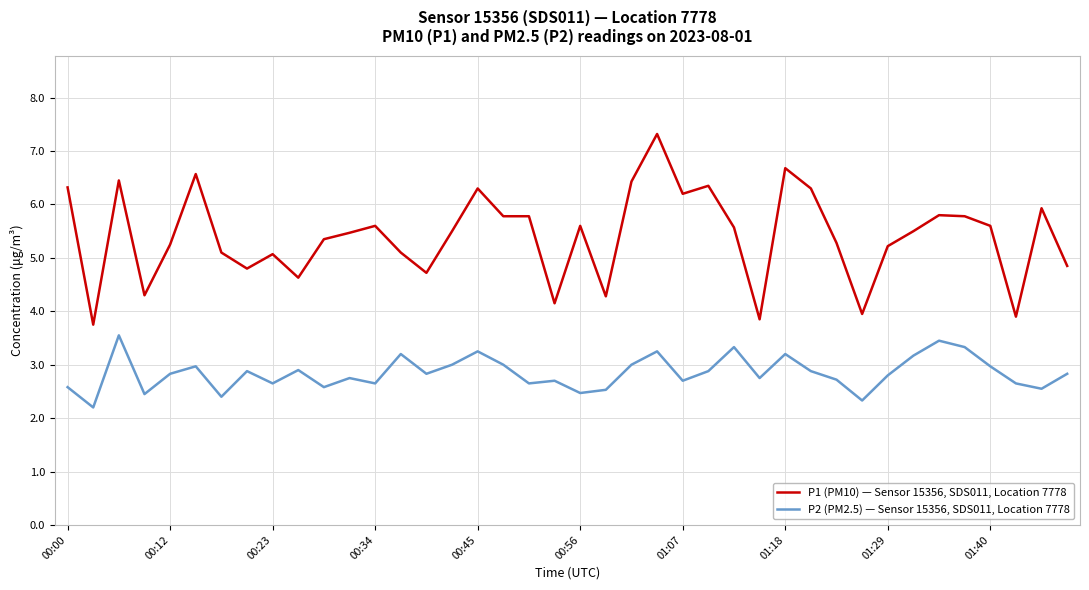

True or false: P2 (PM2.5) — Sensor 15356, SDS011, Location 7778 and P1 (PM10) — Sensor 15356, SDS011, Location 7778 intersect in this chart.

False